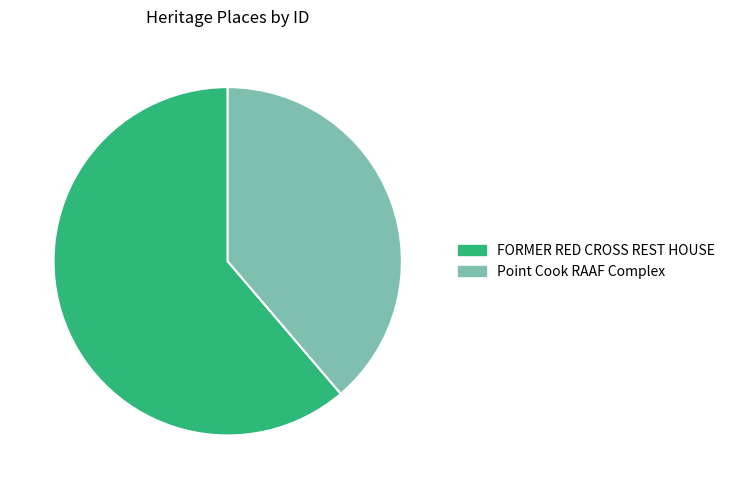

Is the sum of FORMER RED CROSS REST HOUSE and Point Cook RAAF Complex greater than half?

Yes